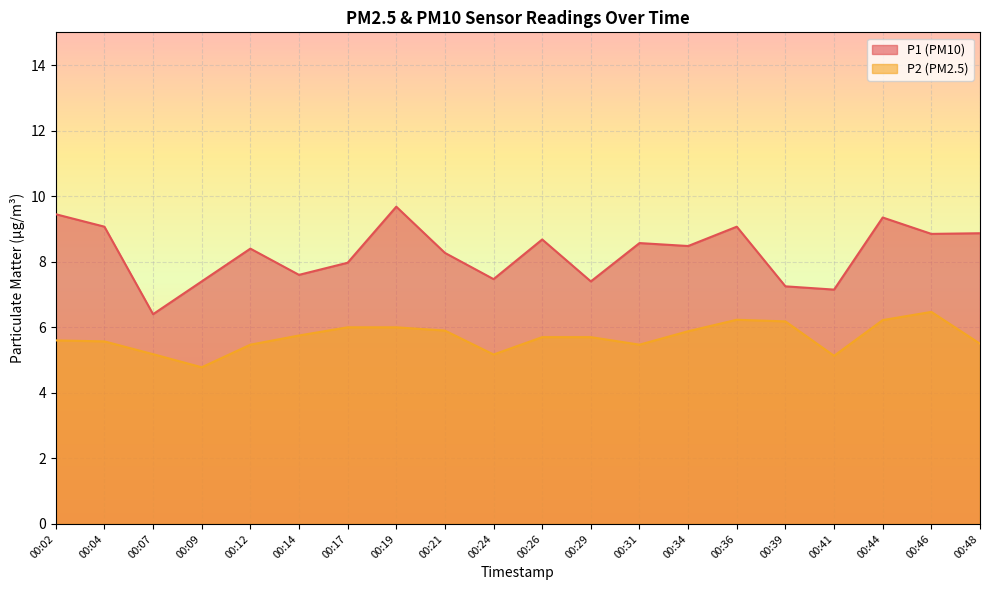

Reading right to left, what are all the values shown in this chart?

P1: 00:48=8.9	00:46=8.8	00:44=9.3	00:41=7.2	00:39=7.2	00:36=9.1	00:34=8.5	00:31=8.6	00:29=7.4	00:26=8.7	00:24=7.5	00:21=8.3	00:19=9.7	00:17=8.0	00:14=7.6	00:12=8.4	00:09=7.4	00:07=6.4	00:04=9.1	00:02=9.4
P2: 00:48=5.5	00:46=6.5	00:44=6.2	00:41=5.1	00:39=6.2	00:36=6.2	00:34=5.9	00:31=5.5	00:29=5.7	00:26=5.7	00:24=5.2	00:21=5.9	00:19=6.0	00:17=6.0	00:14=5.8	00:12=5.5	00:09=4.8	00:07=5.2	00:04=5.6	00:02=5.6